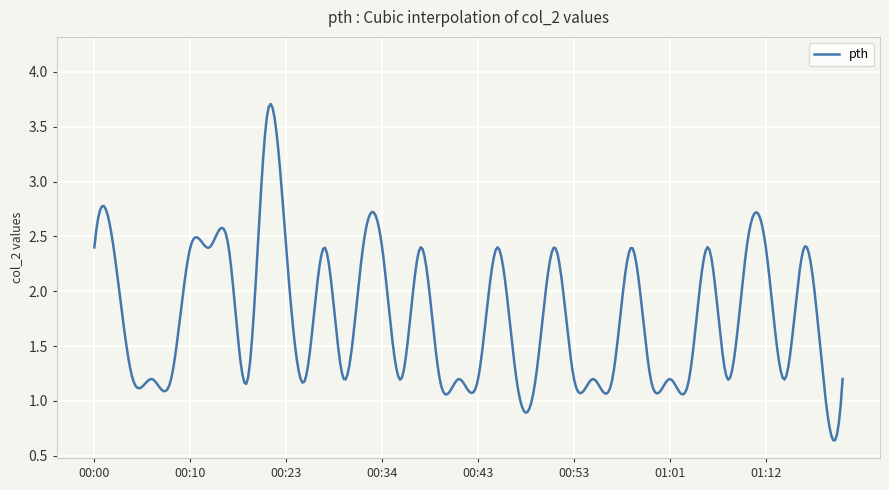

What is the maximum value shown in the chart?

3.7